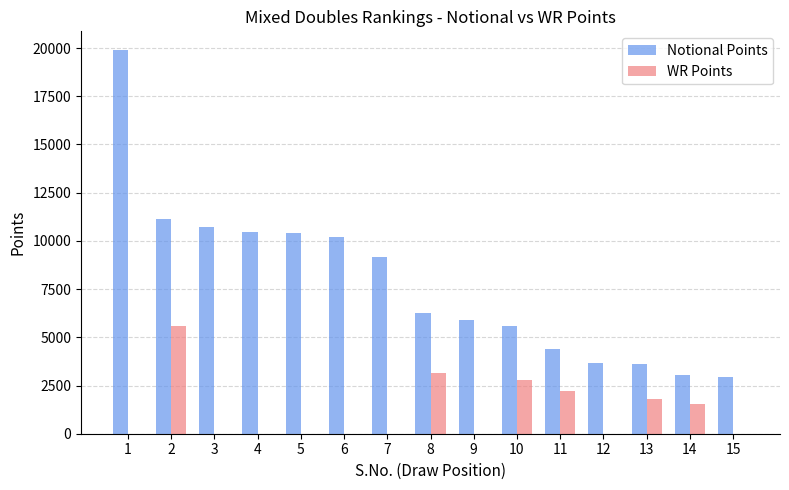

What is the highest value of the WR Points series?

5560